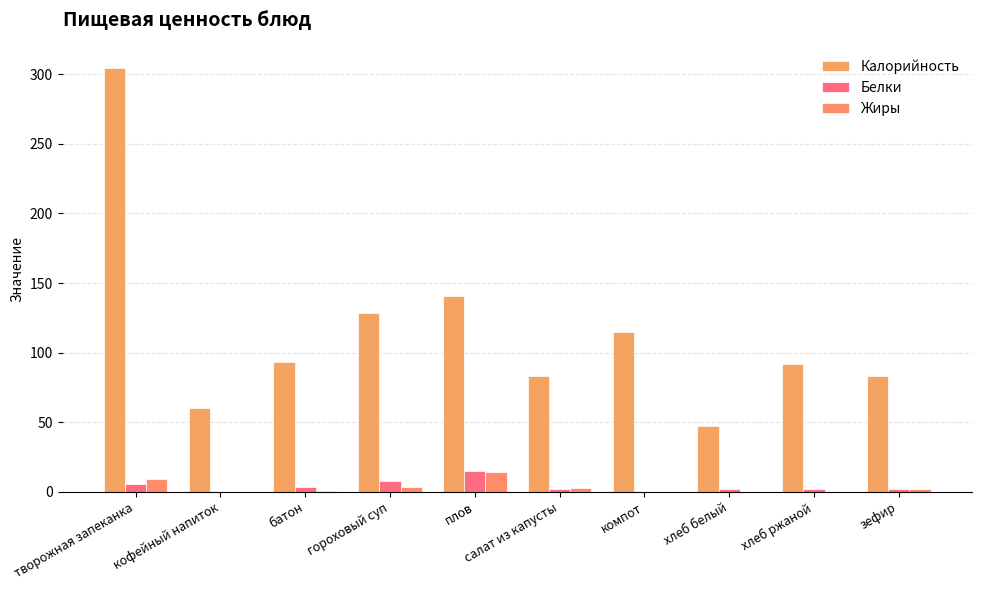

Which category has the highest value across all series?

творожная запеканка